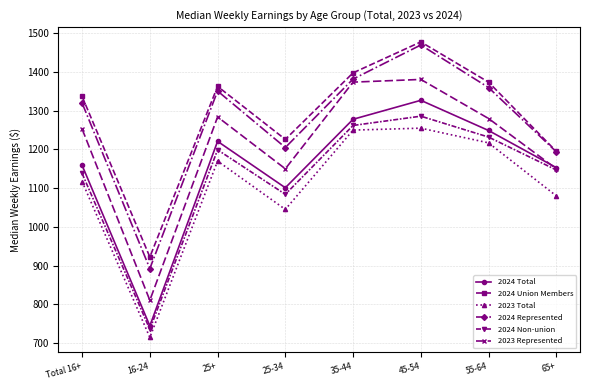

Count the number of categories in the chart.

8